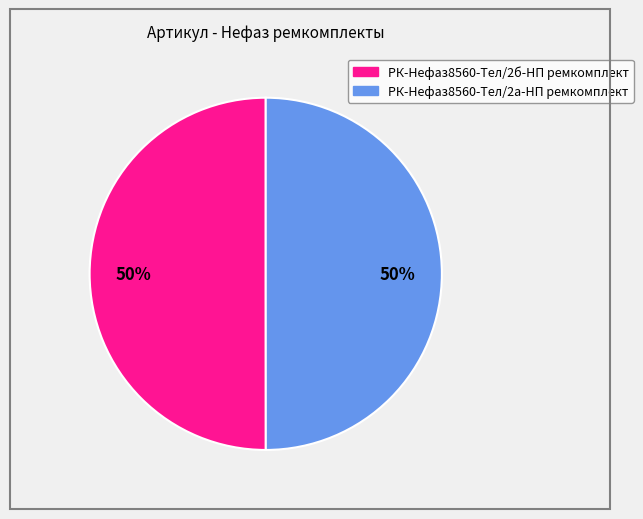

Is it true that РК-Нефаз8560-Тел/2б-НП ремкомплект is 50% of the pie?

True